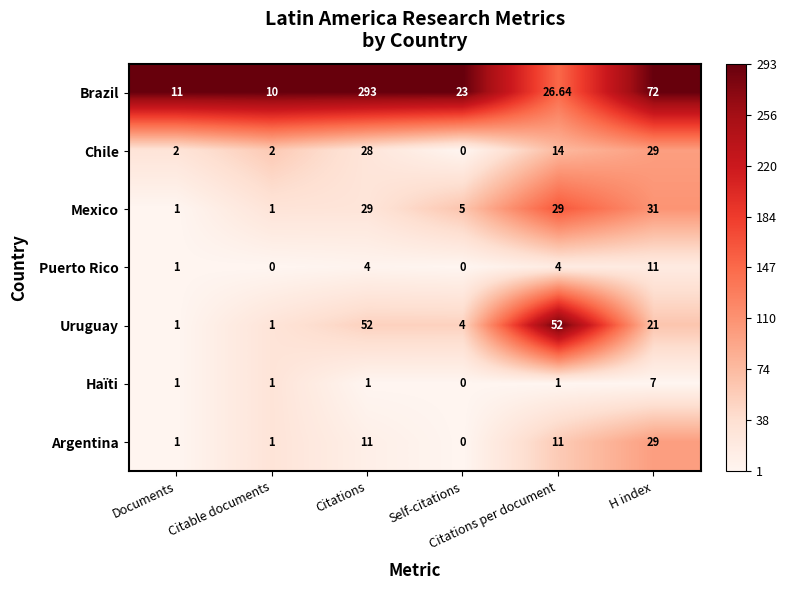

Which series has the largest total across all categories?

Brazil